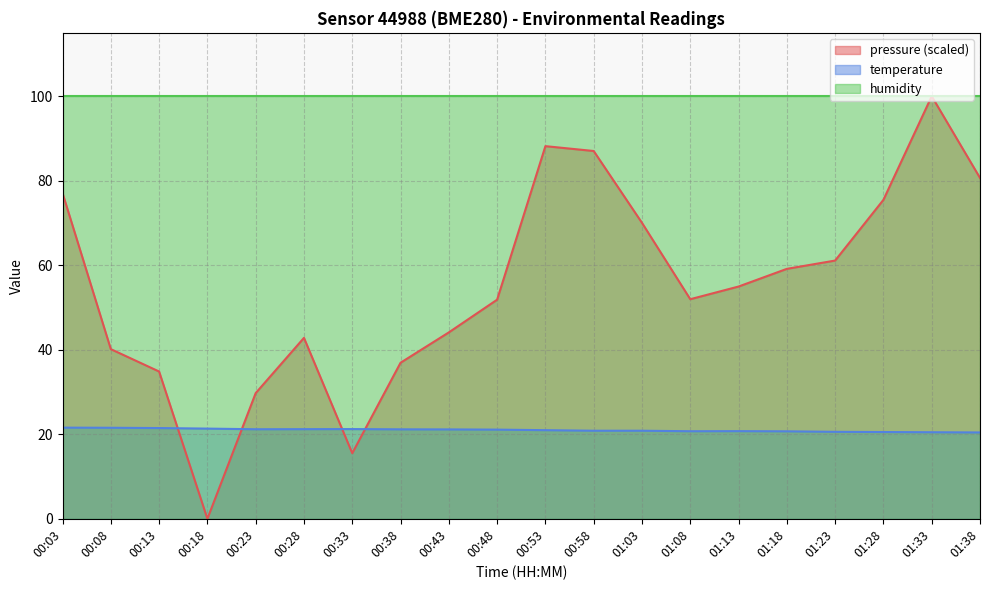

List the series in order of their overall mean, lowest first.

temperature, pressure (scaled), humidity